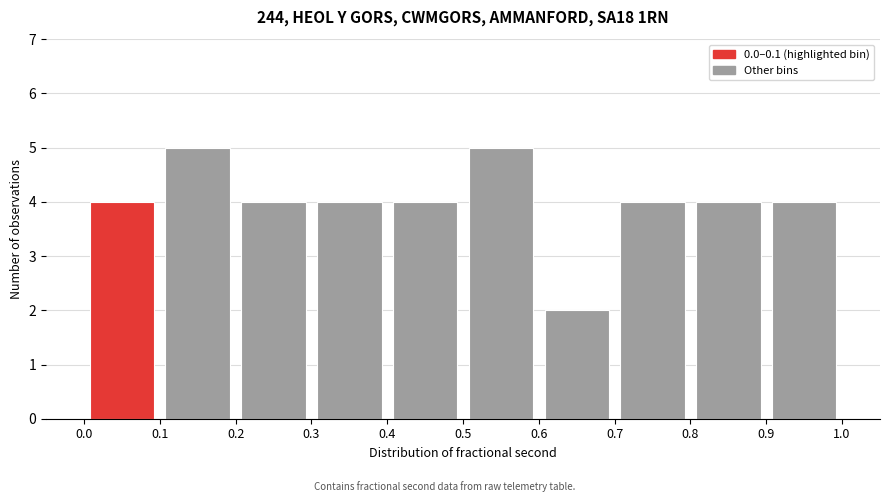

What is the height of the bar covering 0.7 to 0.8 on the x-axis? The values are not printed on the chart, so give them approximately, as read against the axis.

4